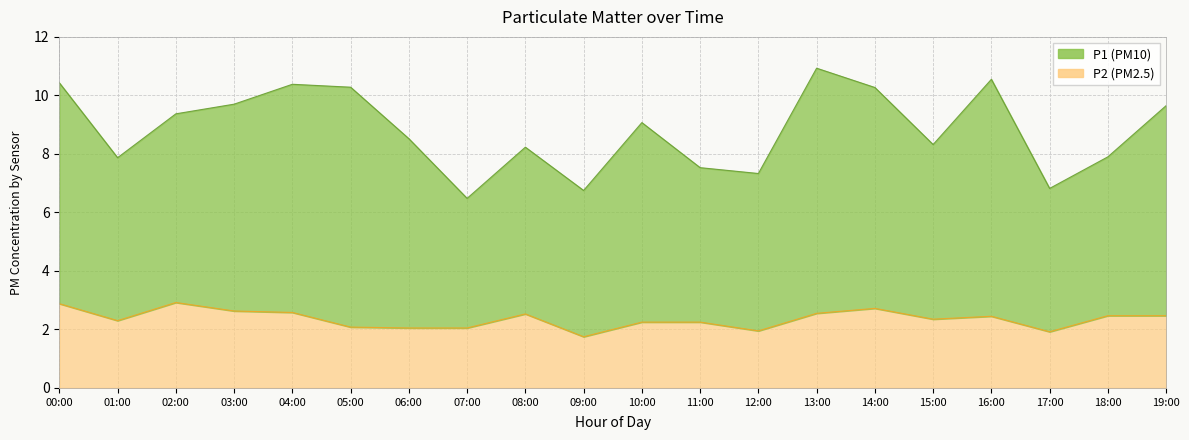

List the series in order of their overall mean, highest first.

P1, P2